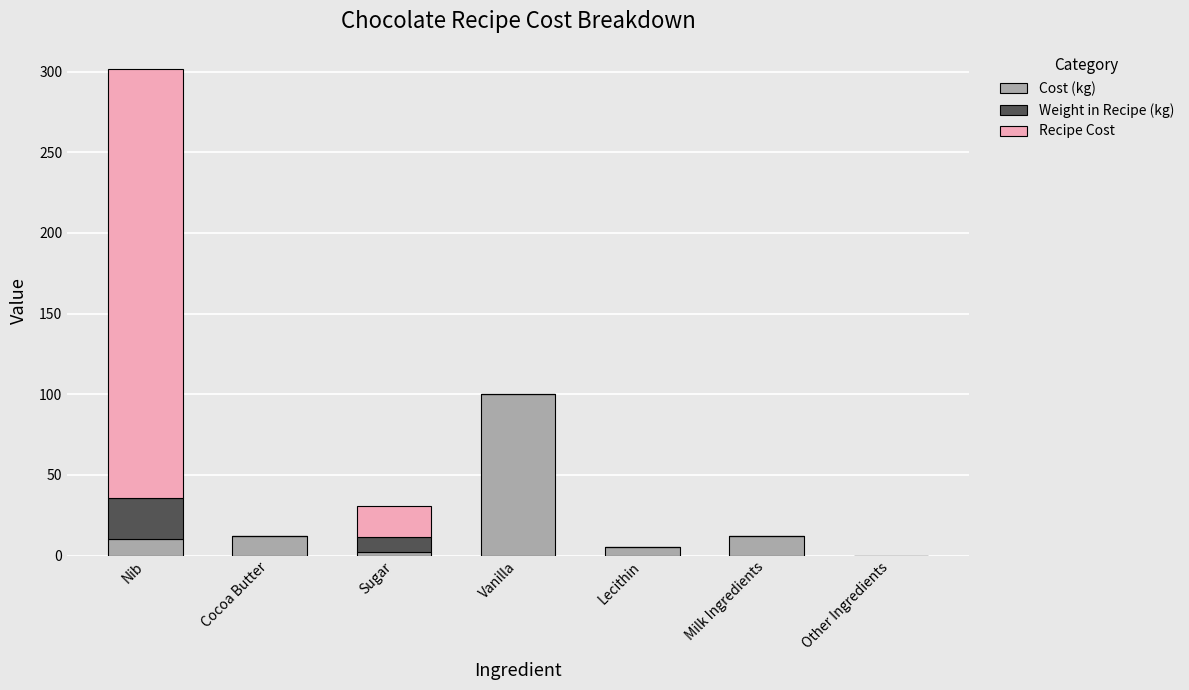

At which category is the sum across all series the highest?

Nib